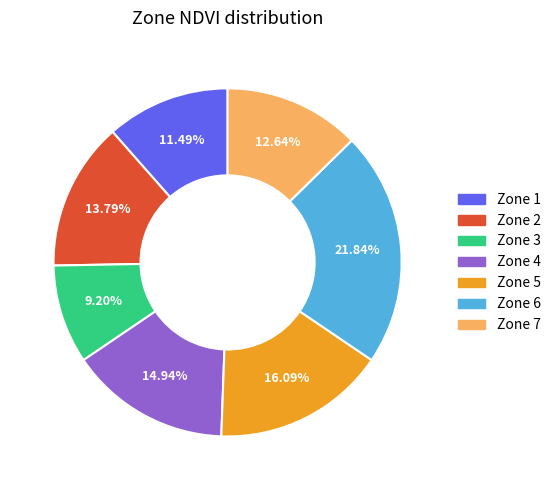

Is there a majority slice in this chart?

No